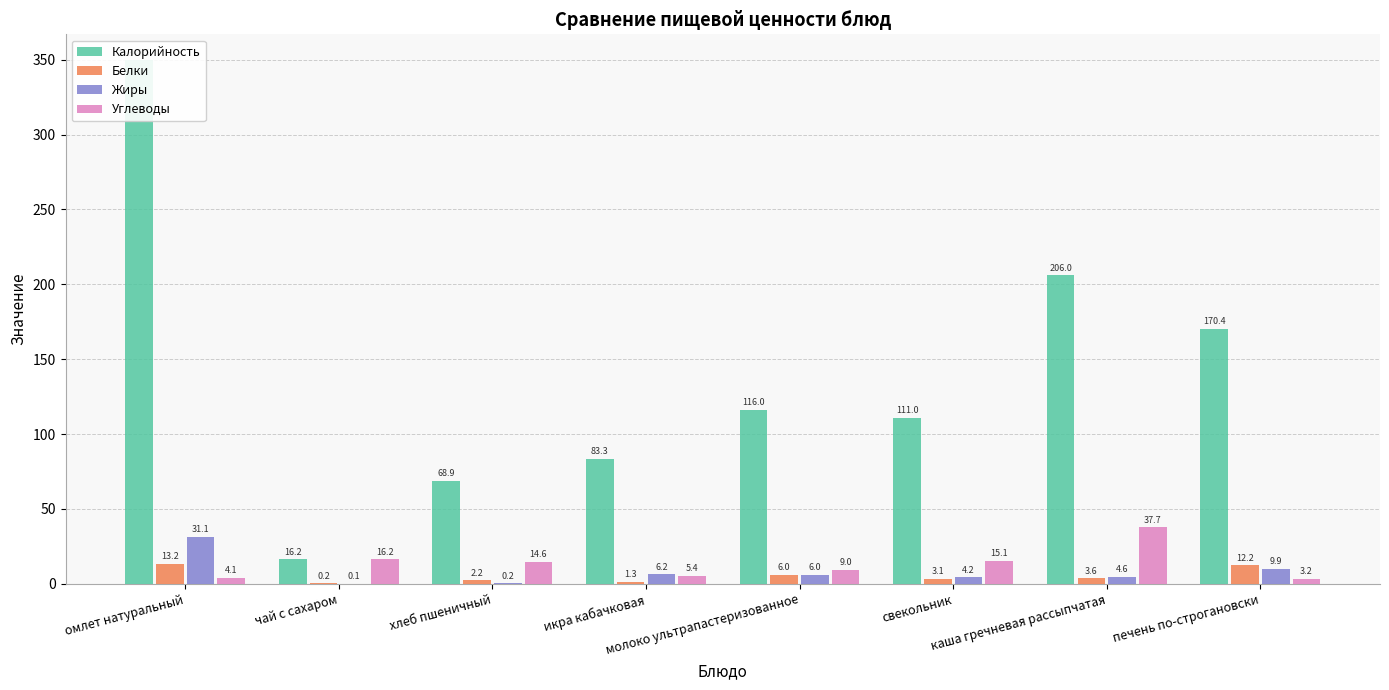

What is the minimum value for Углеводы?

3.2